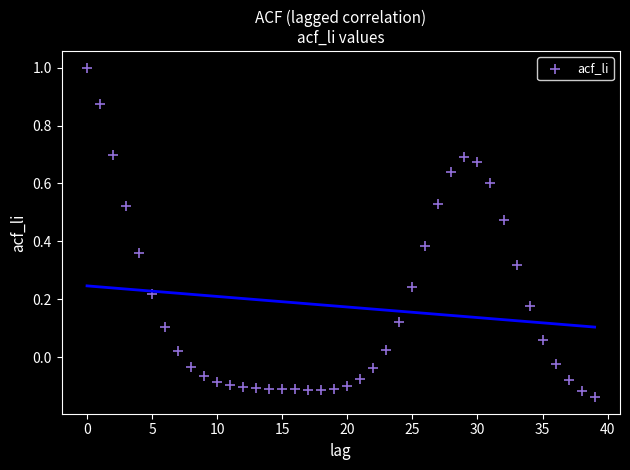

What is the range of Y values (max minus min)?

1.1